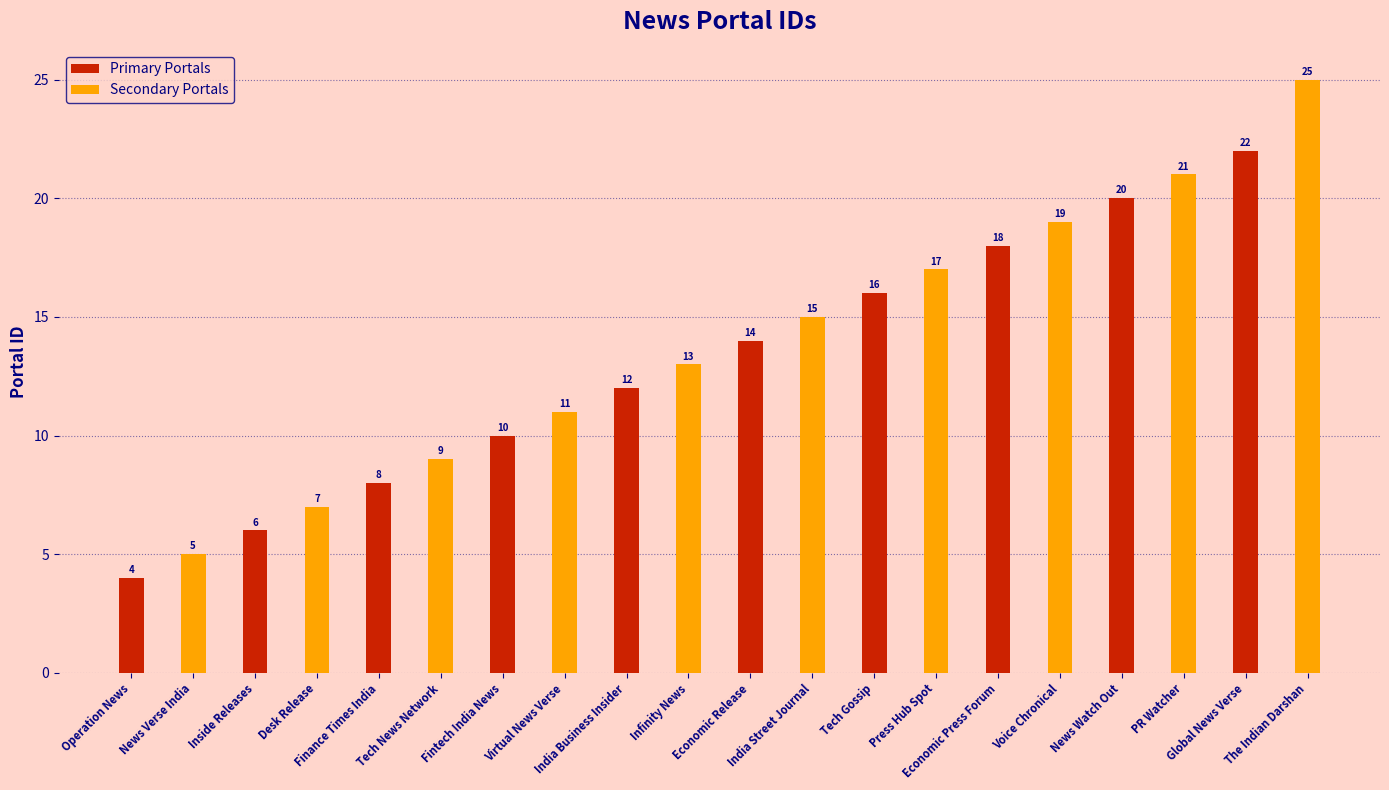

How many data points does each series have?

10